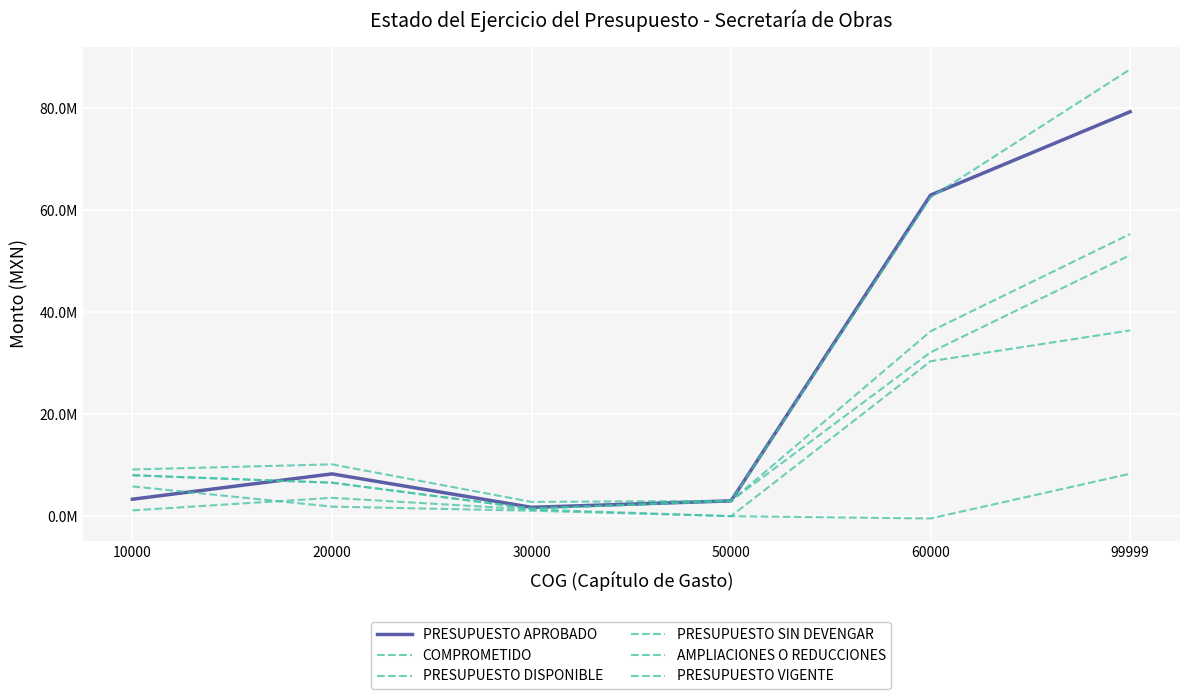

What is the lowest value of the PRESUPUESTO SIN DEVENGAR series?

1489164.8